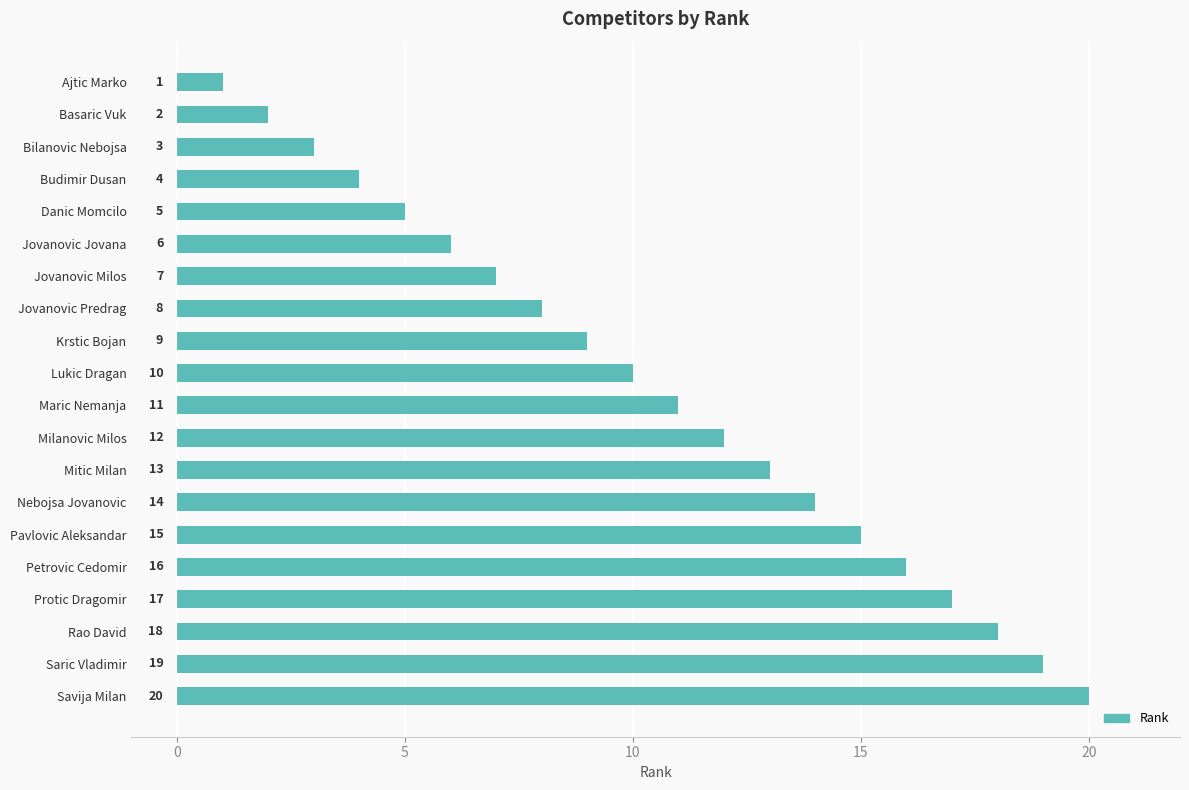

At which category does the chart reach its minimum across all series?

Ajtic Marko